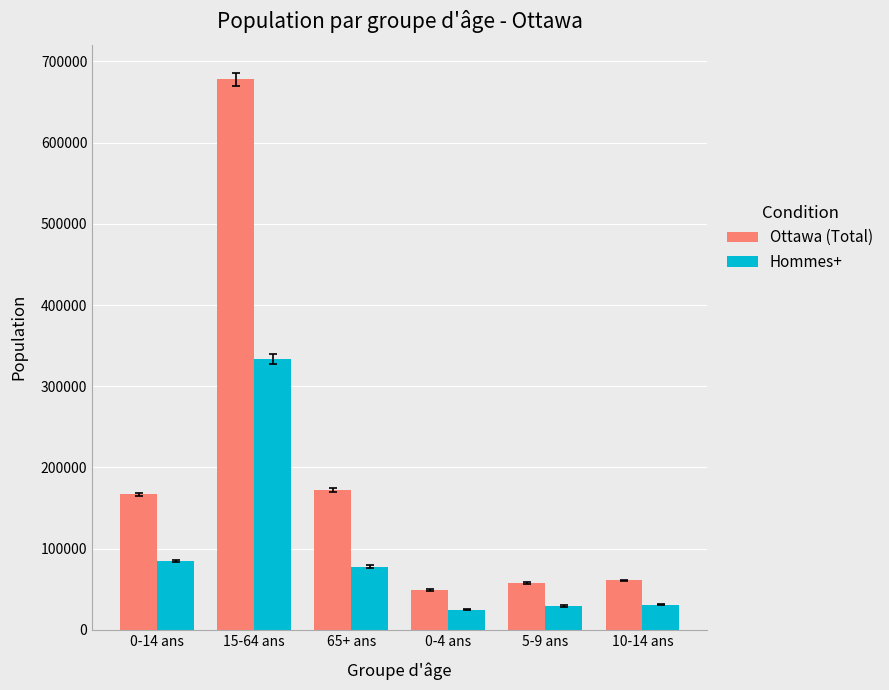

Does the chart contain stacked bars?

No